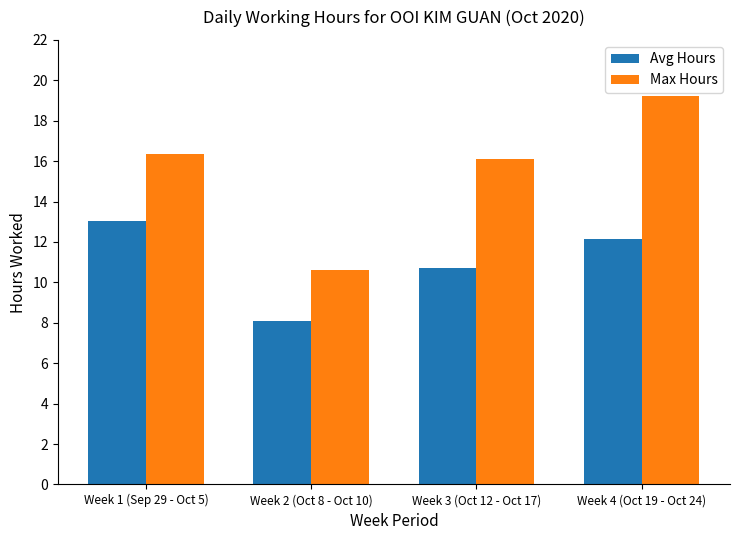

Which series has the largest total across all categories?

Max Hours